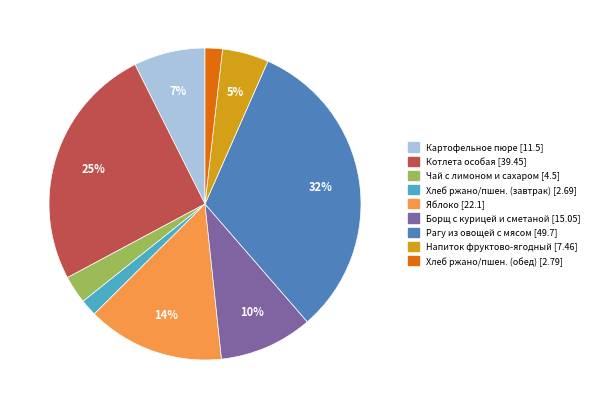

Is there a majority slice in this chart?

No